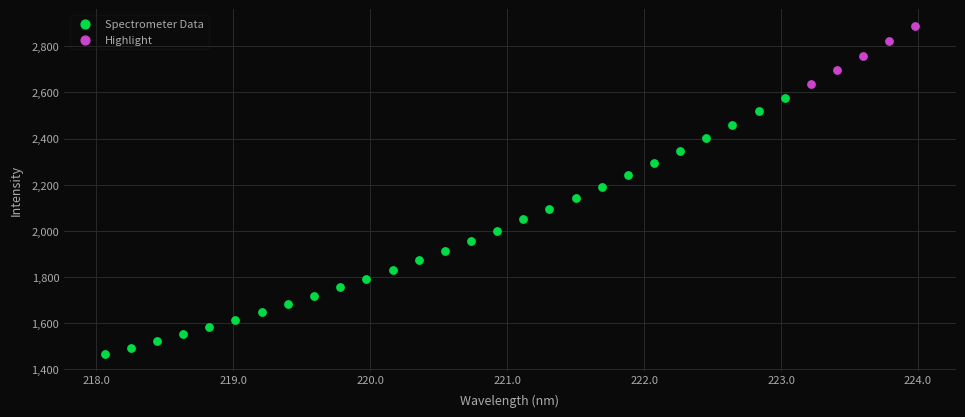

What are all the series names shown in the legend?

Spectrometer Data, Highlight